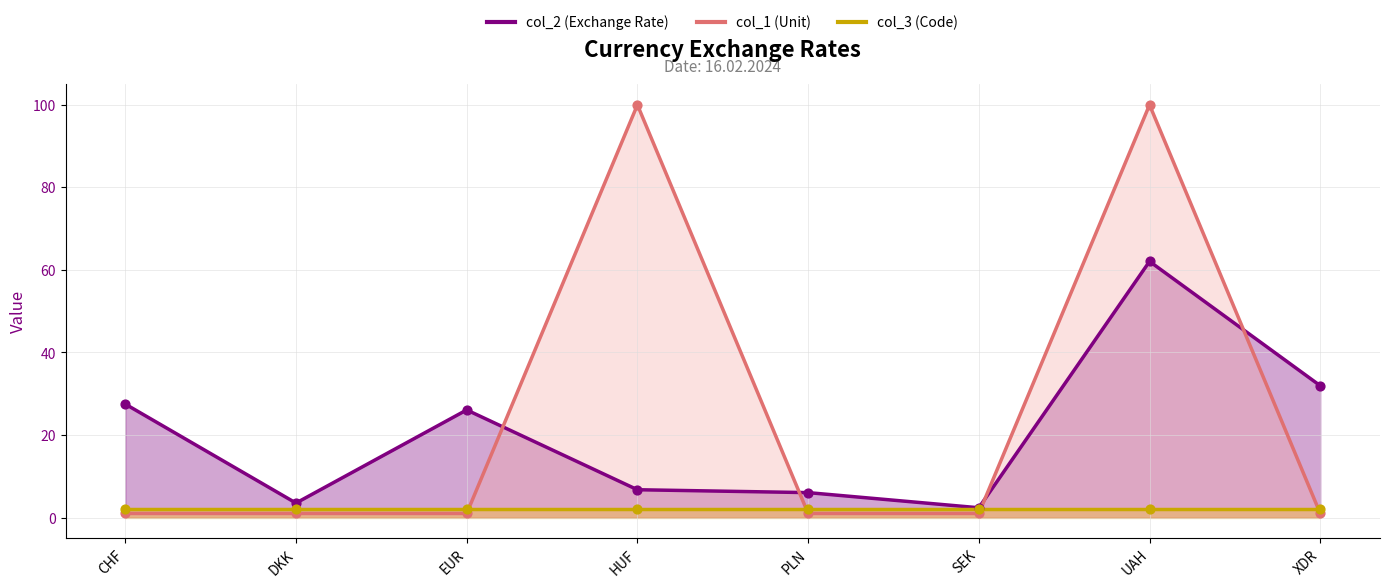

Which series reaches the minimum Y coordinate?

col_1